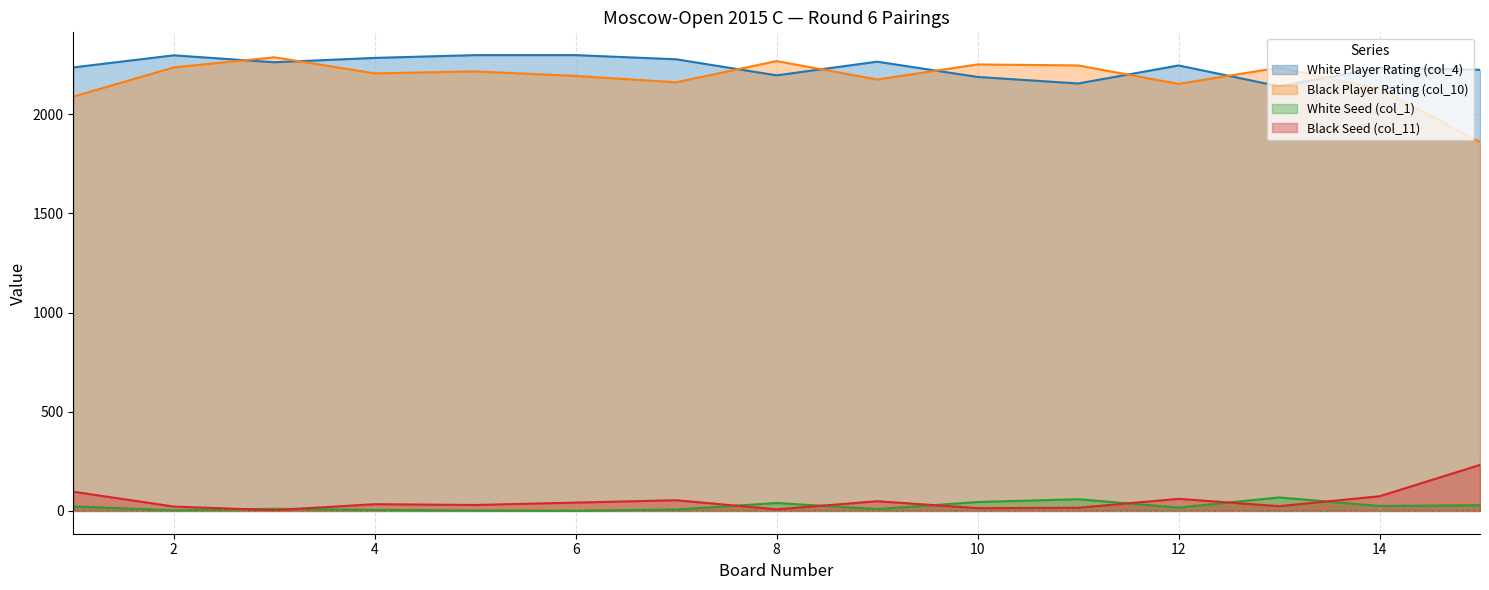

True or false: Black Player Rating (col_10) has more than 2 interior local peaks.

True